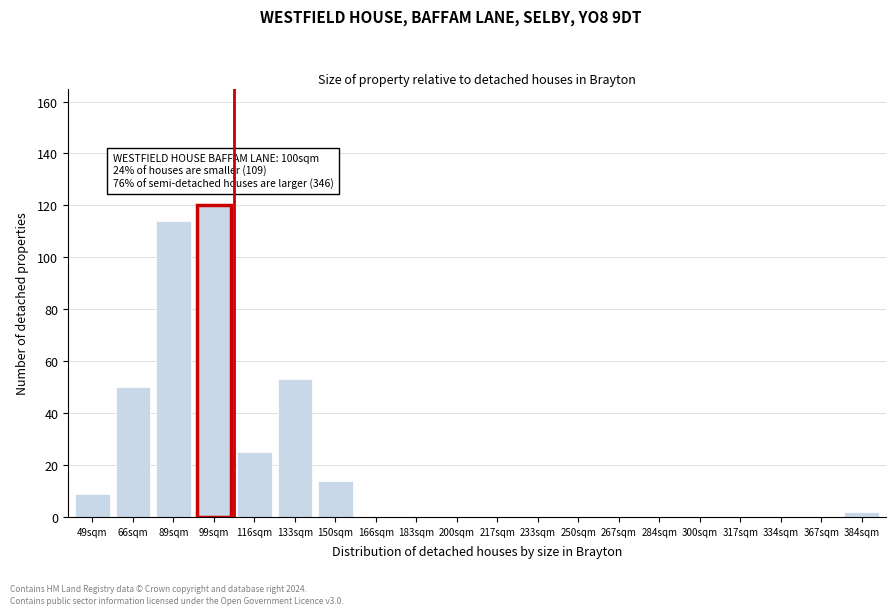

Reading right to left, what are all the values shown in this chart?

384sqm=2	367sqm=0	334sqm=0	317sqm=0	300sqm=0	284sqm=0	267sqm=0	250sqm=0	233sqm=0	217sqm=0	200sqm=0	183sqm=0	166sqm=0	150sqm=14	133sqm=53	116sqm=25	99sqm=120	89sqm=114	66sqm=50	49sqm=9